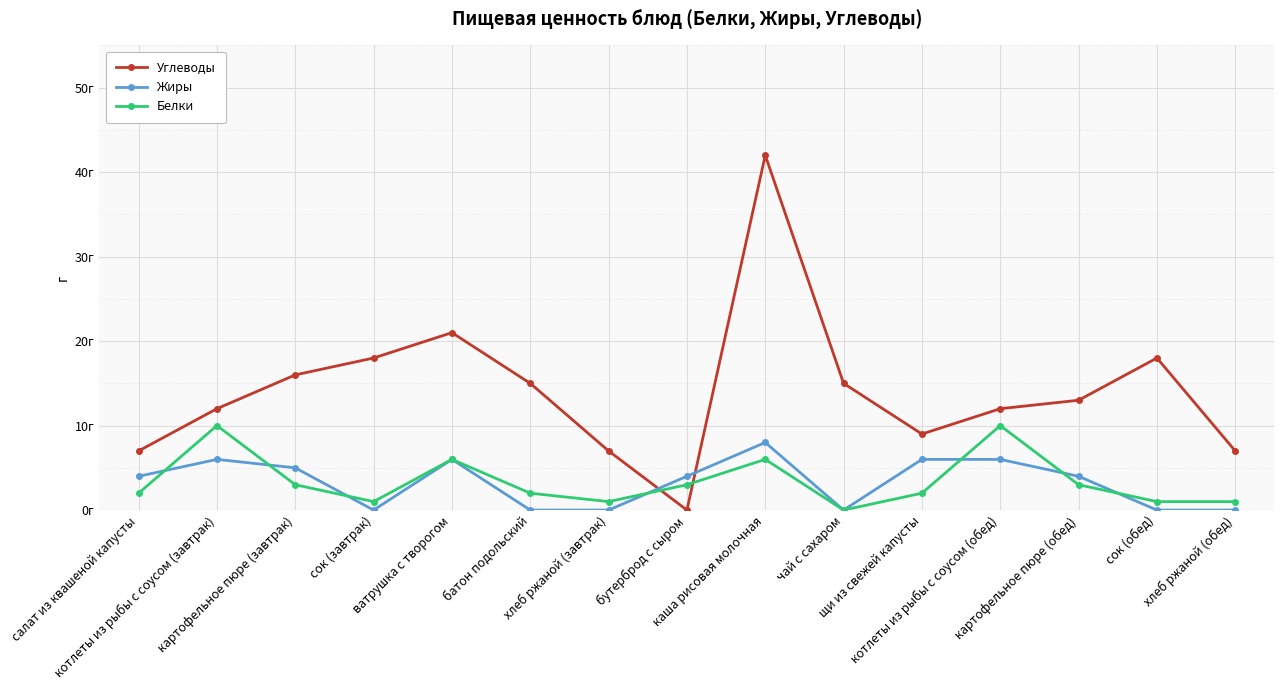

Does the chart have visible grid lines?

Yes